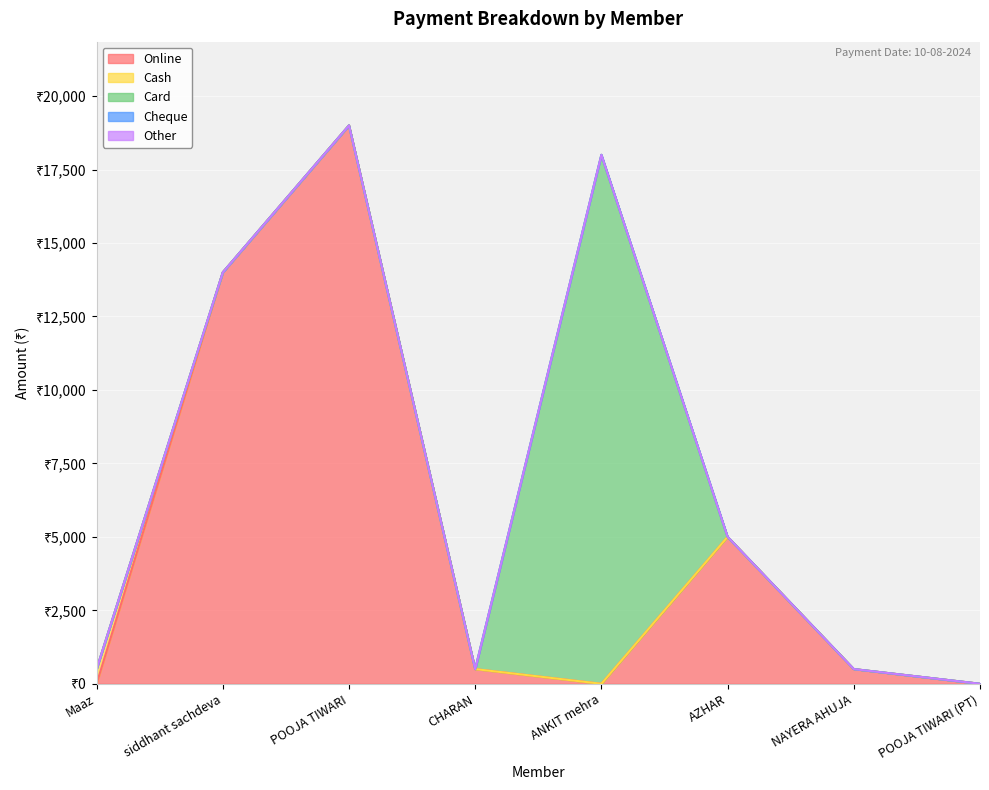

Which series has the widest spread of values?

Online